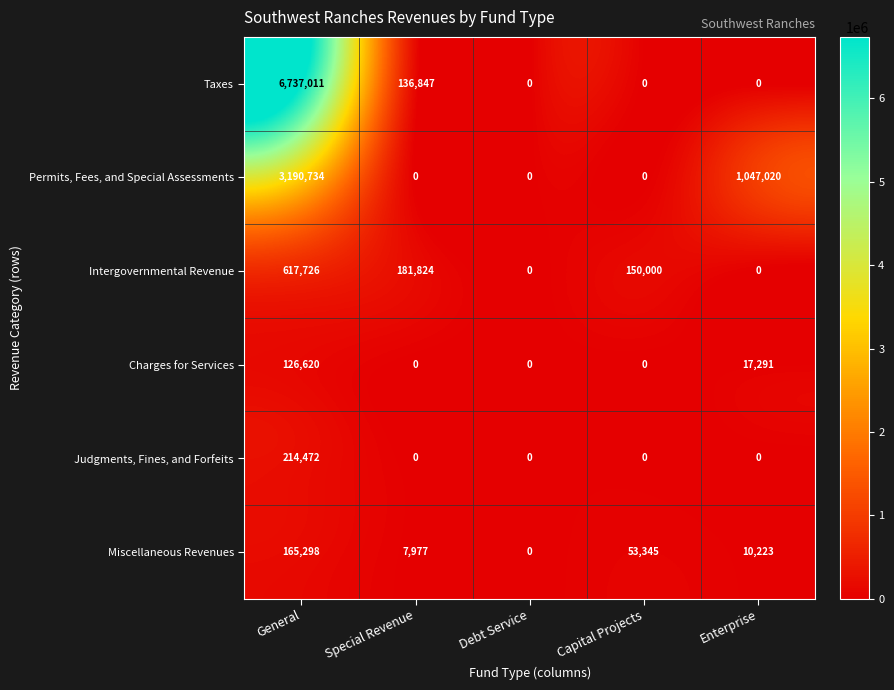

List the series in order of their peak value, lowest first.

Charges for Services, Miscellaneous Revenues, Judgments, Fines, and Forfeits, Intergovernmental Revenue, Permits, Fees, and Special Assessments, Taxes